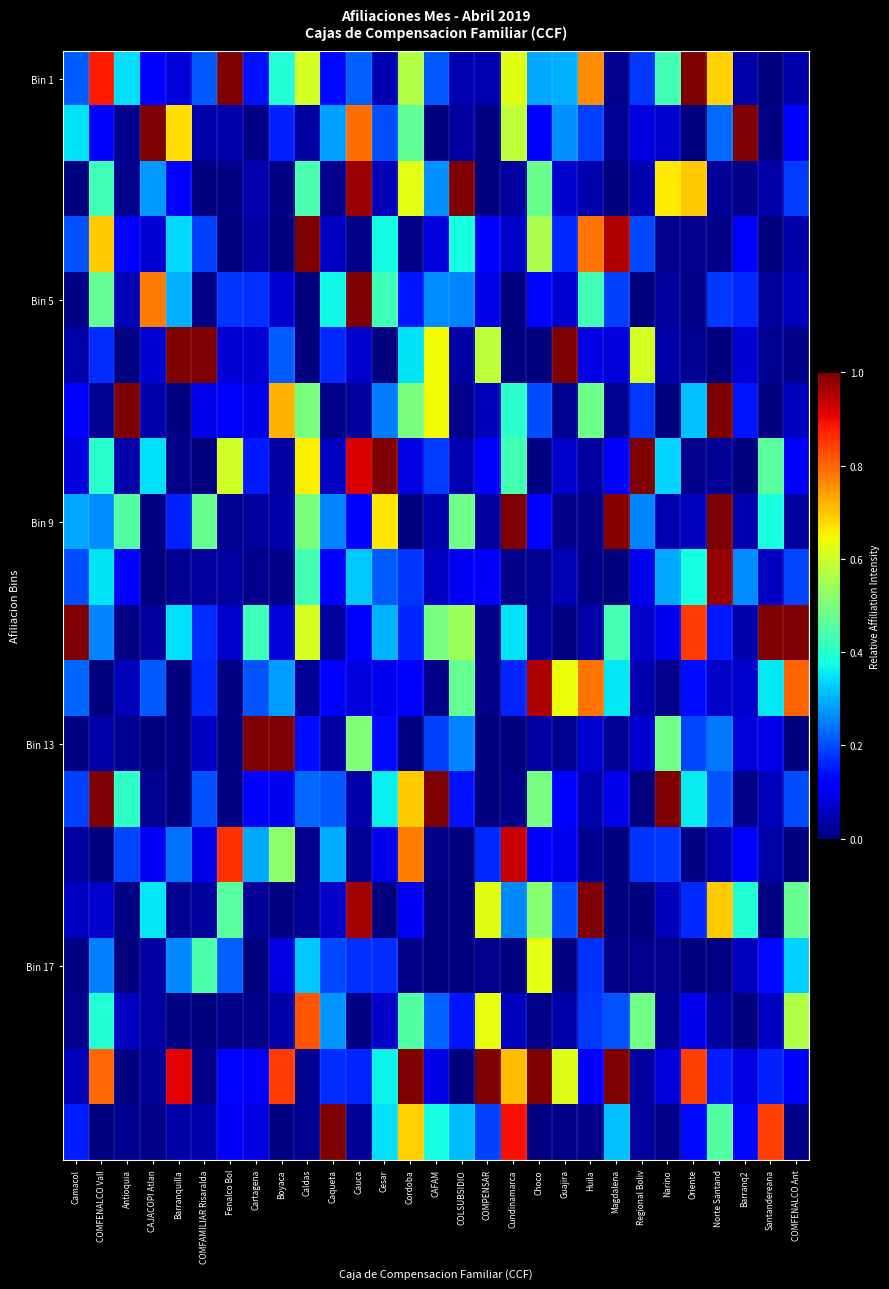

At which category is the sum across all series the highest?

Cordoba